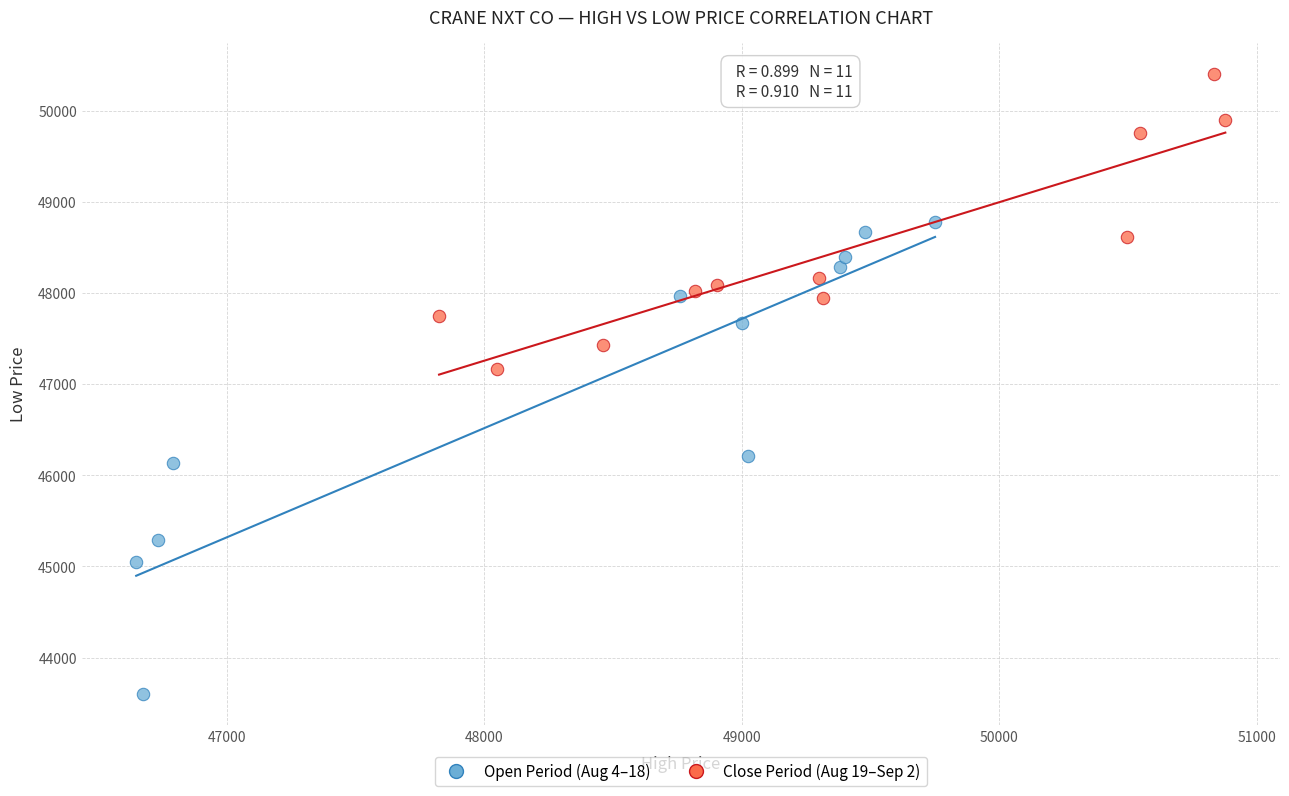

Which series has the largest Y range (max minus min)?

Open Period (Aug 4–18)